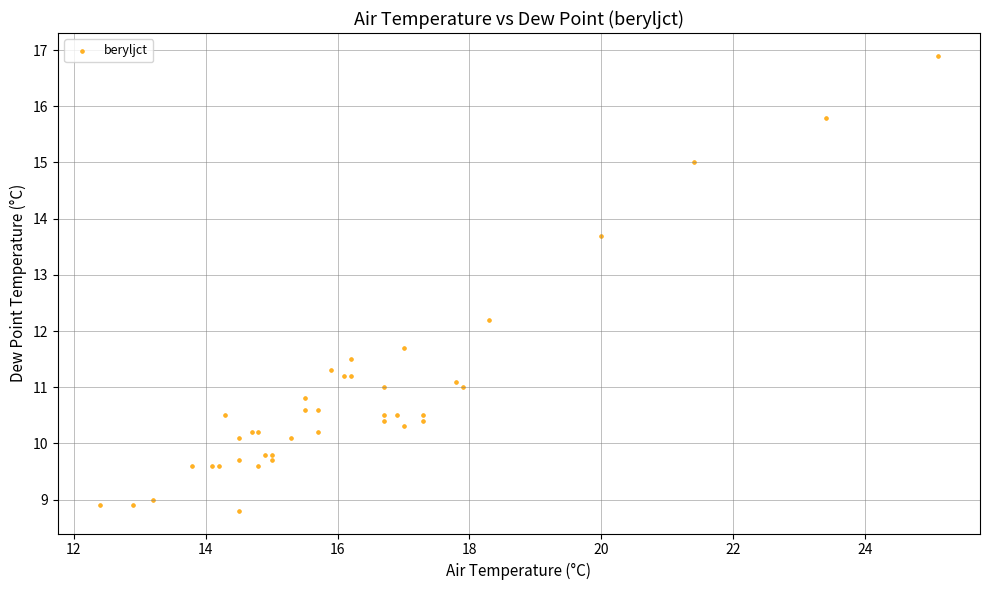

What Y value in the scatter plot is closest to 12?

12.2